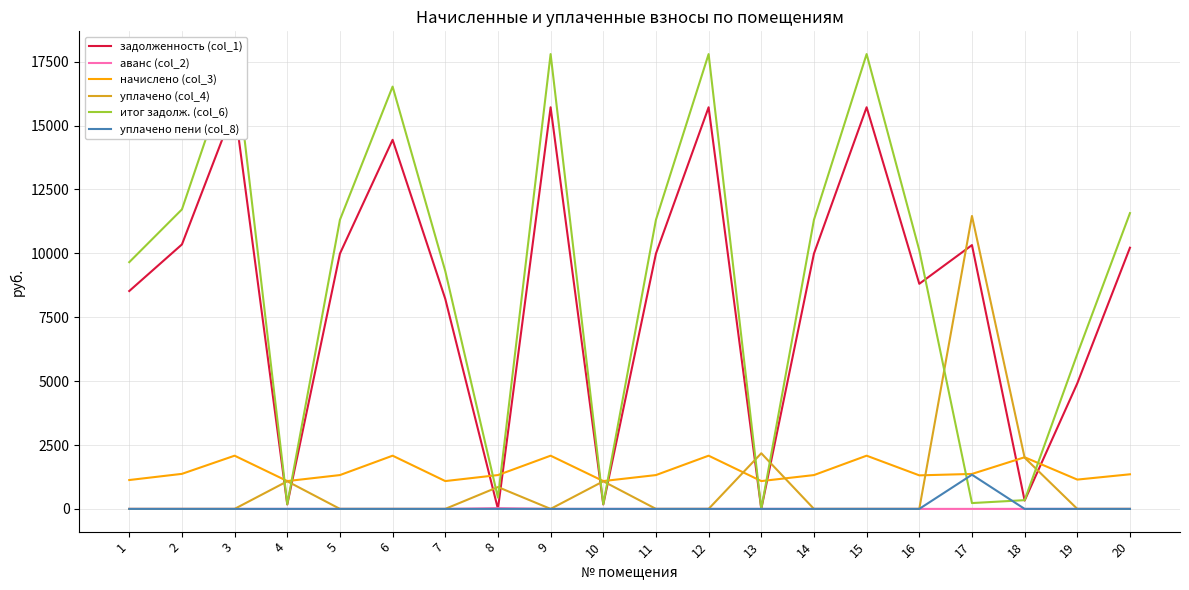

Reading right to left, what are all the values shown in this chart?

задолженность (col_1): 20=10220.6	19=4913.5	18=324.9	17=10323.4	16=8808.2	15=15716.2	14=9989.5	13=0.0	12=15716.2	11=9989.5	10=172.7	9=15716.2	8=0.0	7=8217.6	6=14443.2	5=9989.5	4=172.9	3=15716.2	2=10349.0	1=8525.8
аванс (col_2): 20=0.0	19=0.0	18=0.0	17=0.0	16=0.0	15=0.0	14=0.0	13=0.5	12=0.0	11=0.0	10=0.0	9=0.0	8=29.6	7=0.0	6=0.0	5=0.0	4=0.0	3=0.0	2=0.0	1=0.0
начислено (col_3): 20=1354.0	19=1146.5	18=2020.8	17=1367.6	16=1312.3	15=2082.0	14=1323.4	13=1088.6	12=2082.0	11=1323.4	10=1088.6	9=2082.0	8=1323.4	7=1088.6	6=2082.0	5=1323.4	4=1088.6	3=2082.0	2=1371.0	1=1129.4
уплачено (col_4): 20=0.0	19=0.0	18=2004.0	17=11463.0	16=0.0	15=0.0	14=0.0	13=2177.0	12=0.0	11=0.0	10=1079.0	9=0.0	8=854.0	7=0.0	6=0.0	5=0.0	4=1080.0	3=0.0	2=0.0	1=0.0
итог задолж. (col_6): 20=11574.7	19=6059.9	18=341.7	17=227.9	16=10120.6	15=17798.2	14=11312.9	13=0.0	12=17798.2	11=11312.9	10=182.4	9=17798.2	8=439.7	7=9306.2	6=16525.2	5=11312.9	4=181.6	3=17798.2	2=11720.0	1=9655.2
уплачено пени (col_8): 20=0.0	19=0.0	18=0.0	17=1337.0	16=0.0	15=0.0	14=0.0	13=0.0	12=0.0	11=0.0	10=0.0	9=0.0	8=0.0	7=0.0	6=0.0	5=0.0	4=0.0	3=0.0	2=0.0	1=0.0